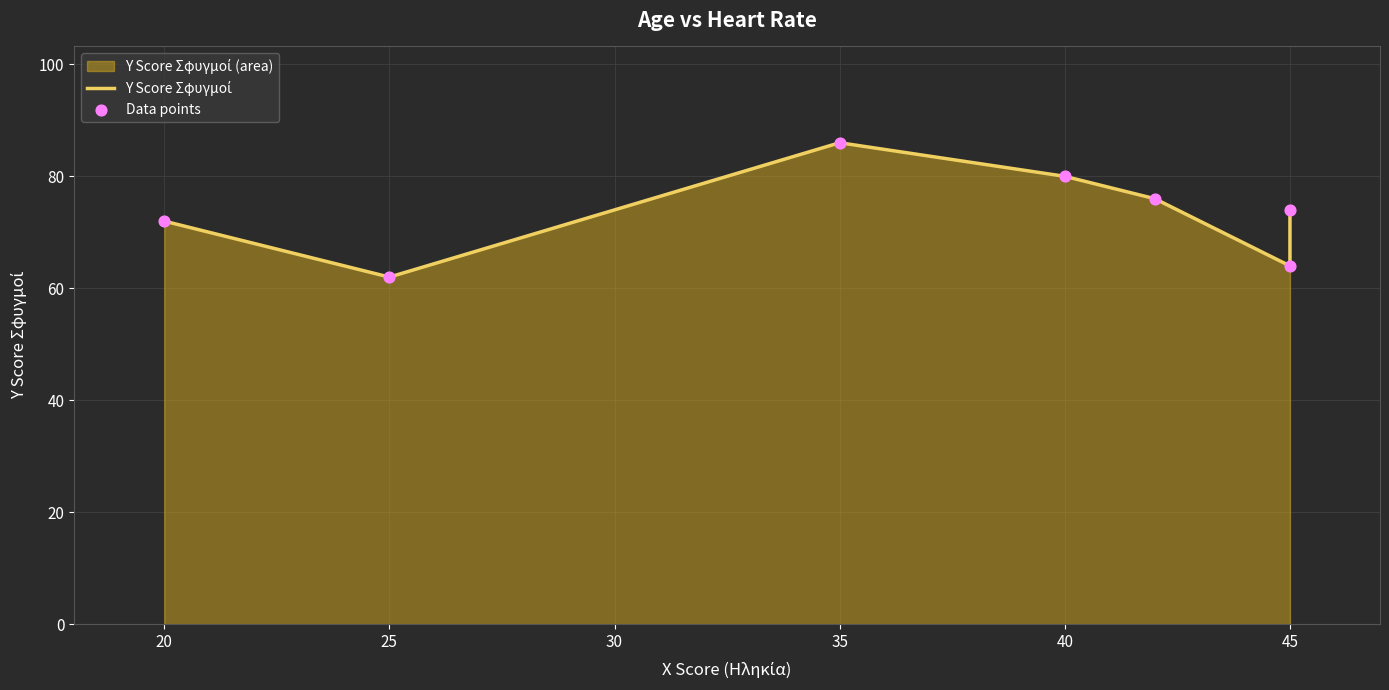

What are all the series names shown in the legend?

Y Score Σφυγμοί, Data points